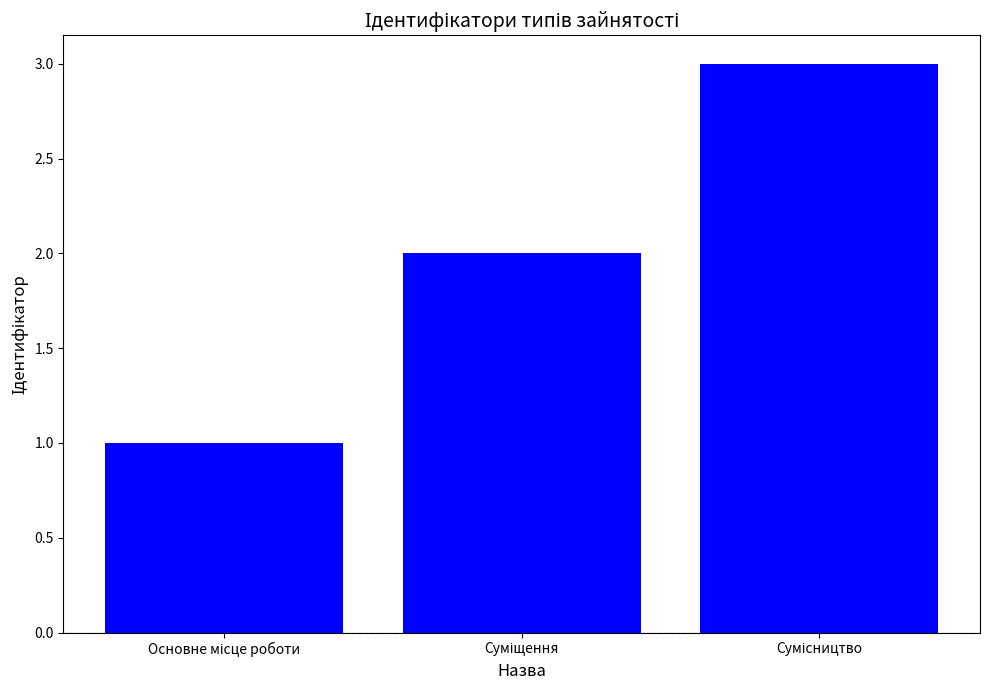

Reading left to right, list all the values displayed in this chart.

1	2	3